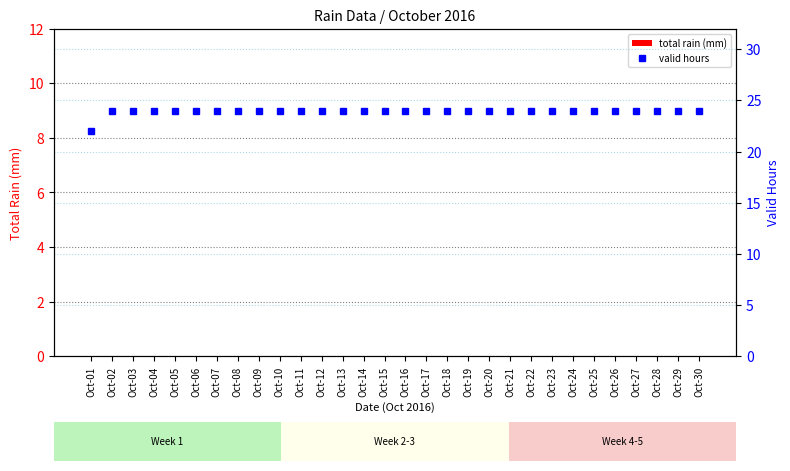

Between Oct-25 and Oct-28, which is larger?

Oct-25